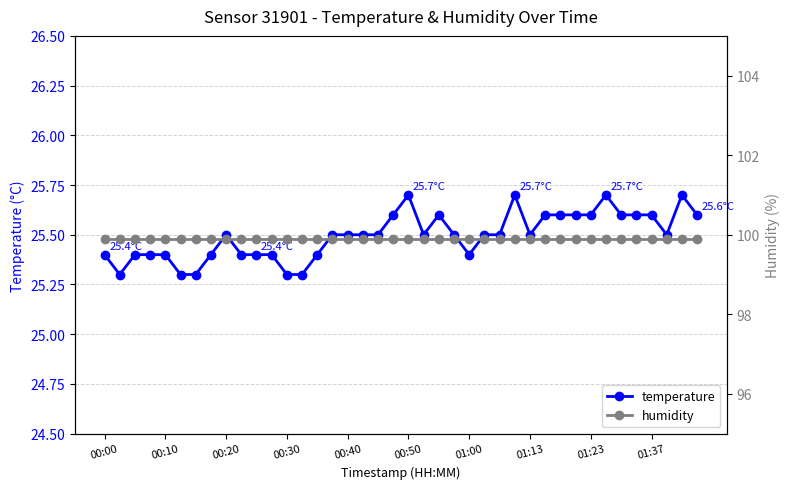

Count the temperature values in the range 25 to 26.

40